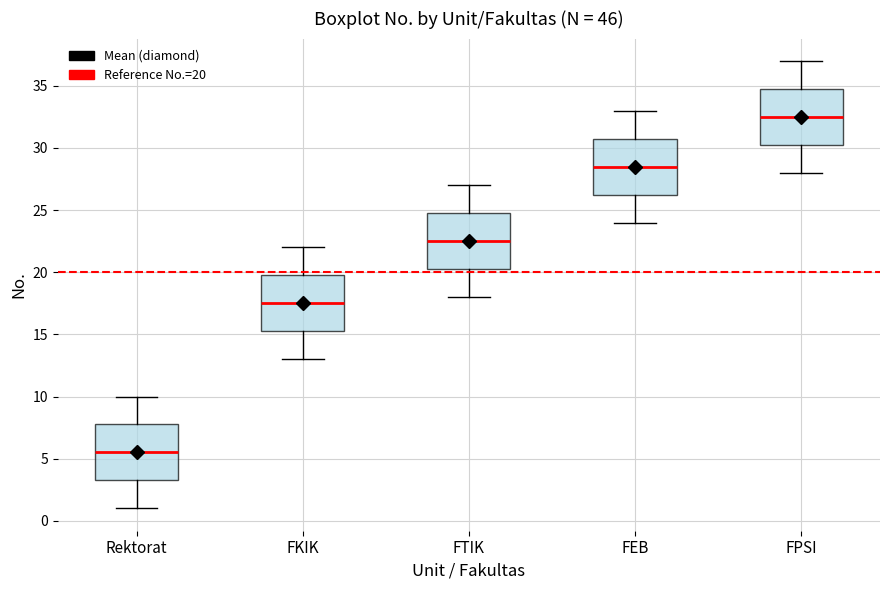

Where does the median line of the box for FPSI sit on the y-axis? The values are not printed on the chart, so give them approximately, as read against the axis.

32.5